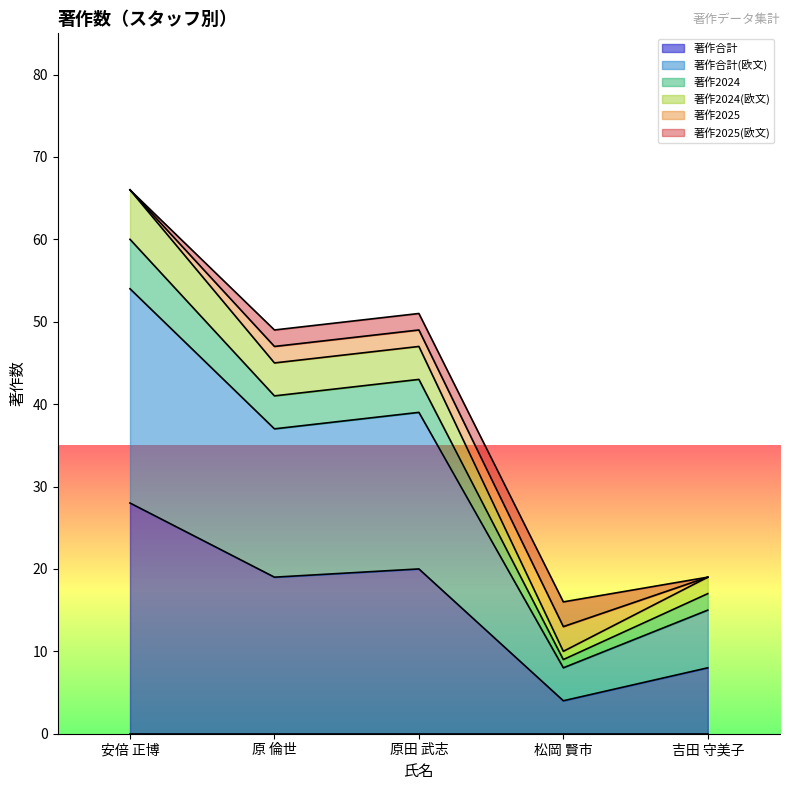

In 著作合計(欧文), how many points are lower than both neighbors (excluding endpoints)?

2